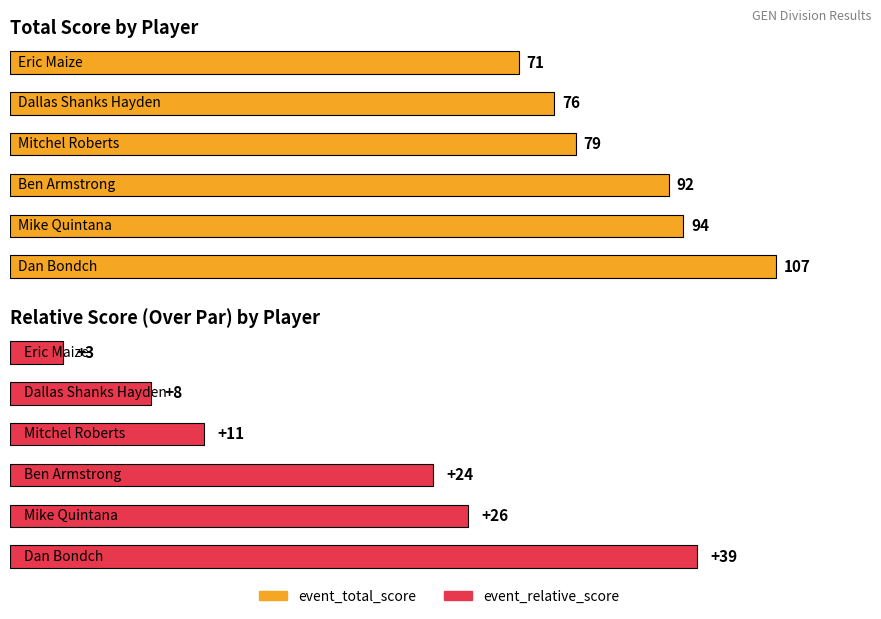

At which category is the sum across all series the highest?

Dan Bondch